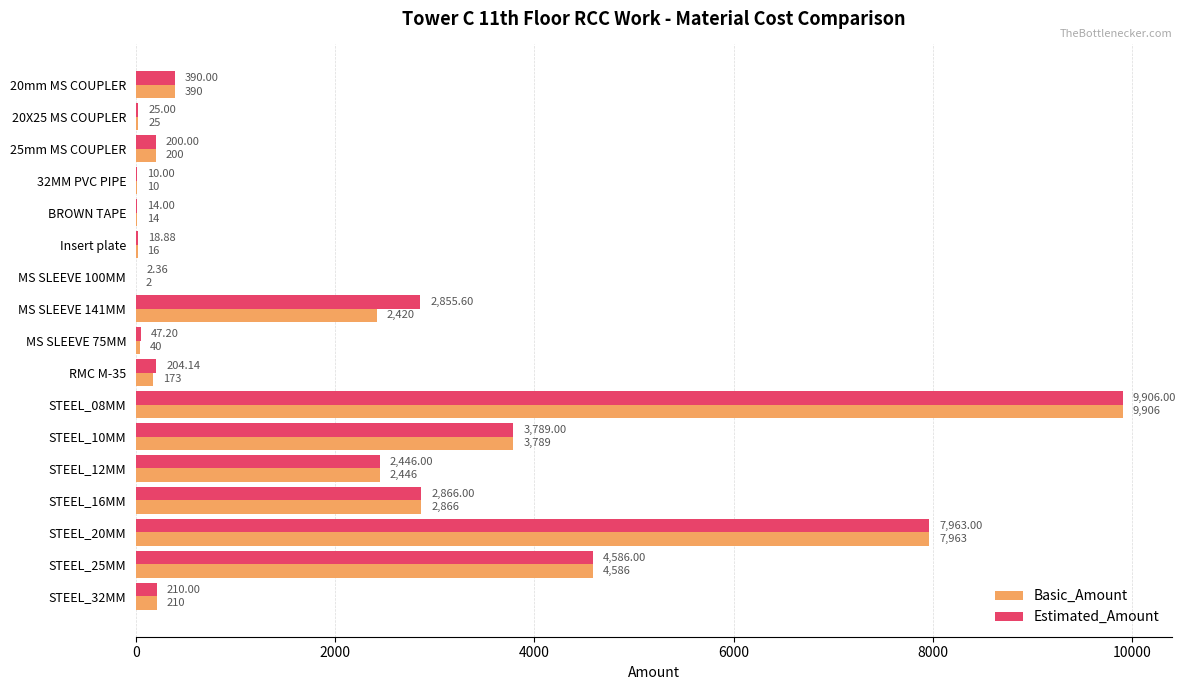

What is the sum of the Basic_Amount values at 20mm MS COUPLER and STEEL_25MM?

4976.0